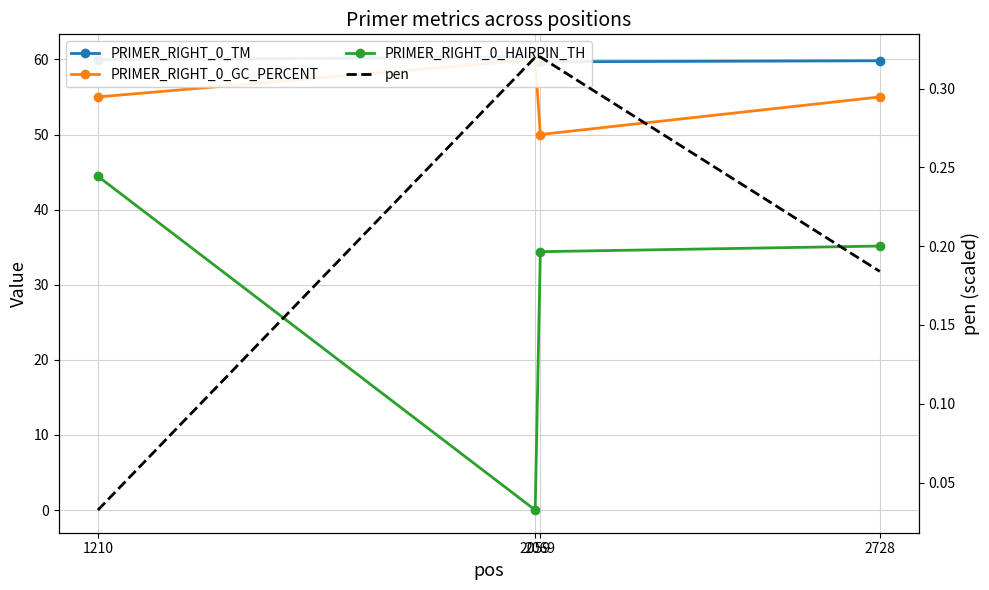

List the labels in order of pen value, largest first.

2069, 2059, 2728, 1210